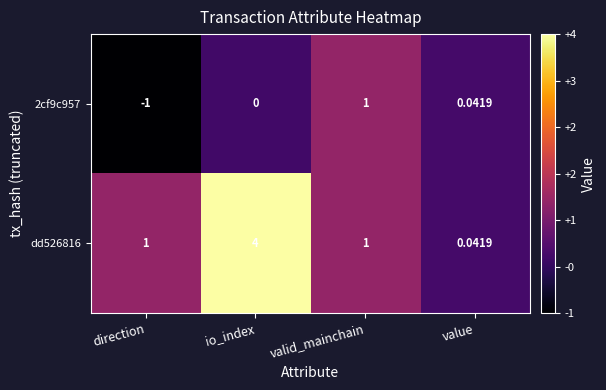

At which label does 2cf9c957 reach its peak?

valid_mainchain